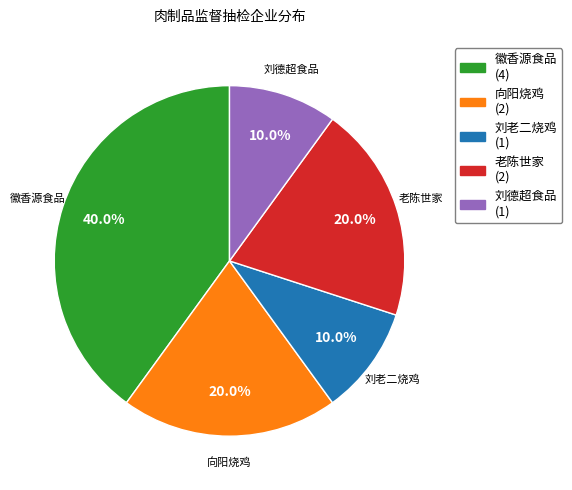

Which slice is the largest?

徽香源食品 (4)